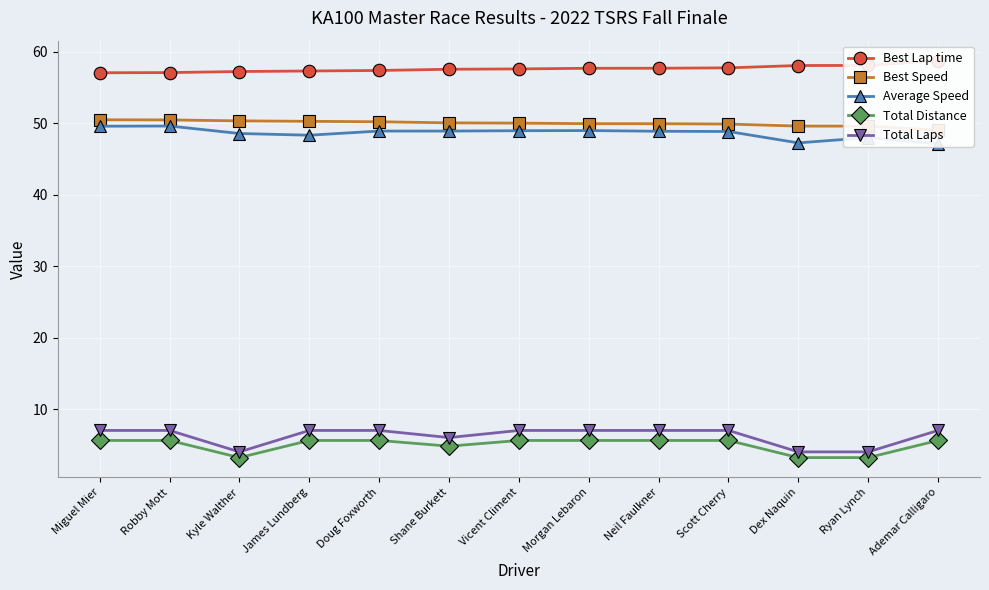

The value of Best Lap time at Kyle Walther is 33.2. True or false?

False